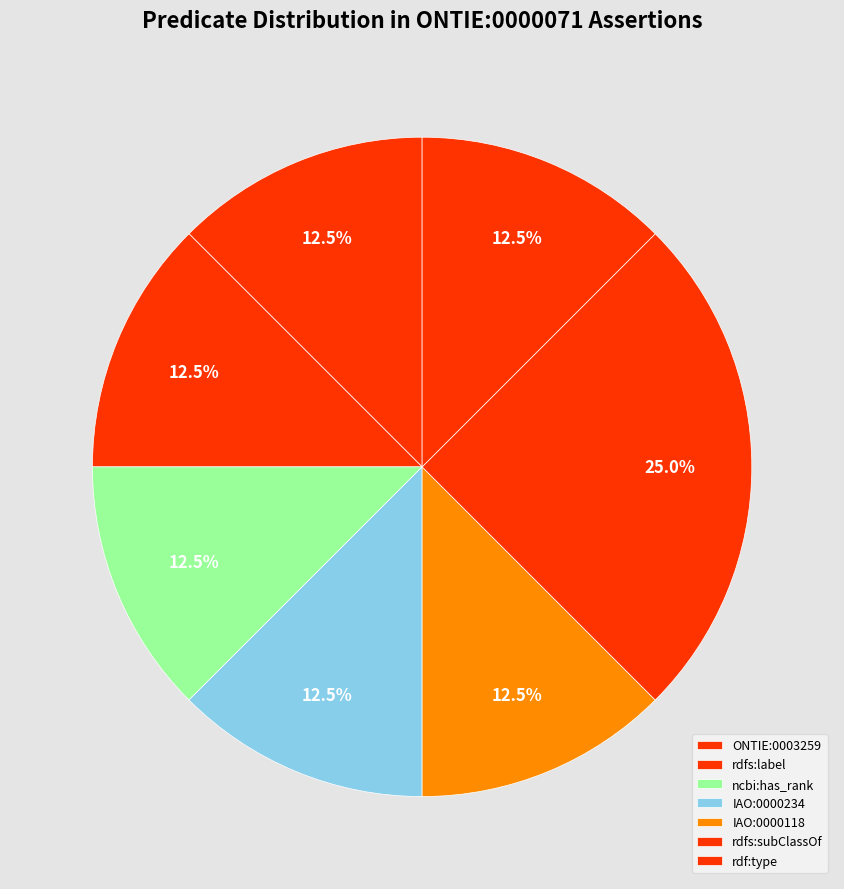

Which category has the biggest portion of the pie?

rdfs:subClassOf